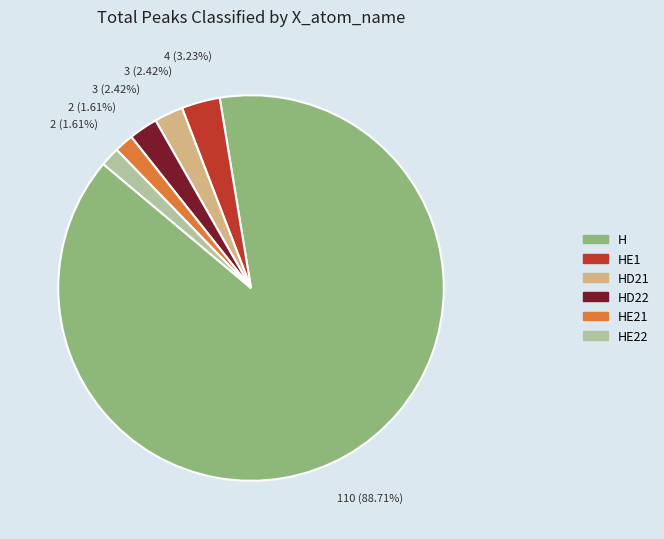

Count the number of slices in the pie.

6